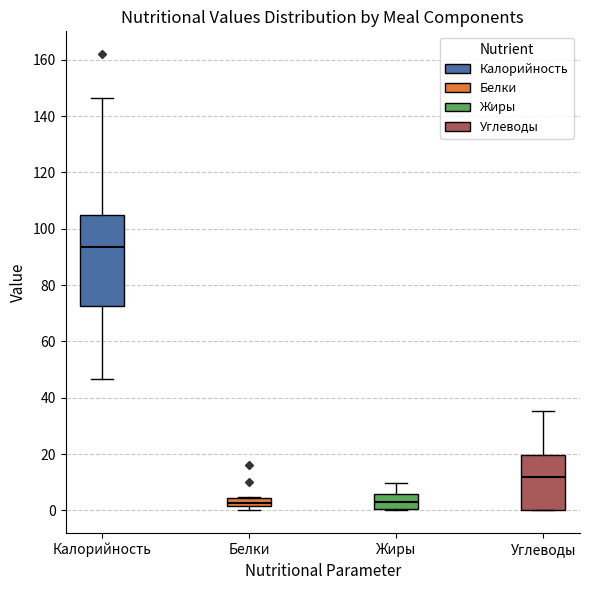

Which box is the tallest, from its lower edge to its upper edge?

Калорийность